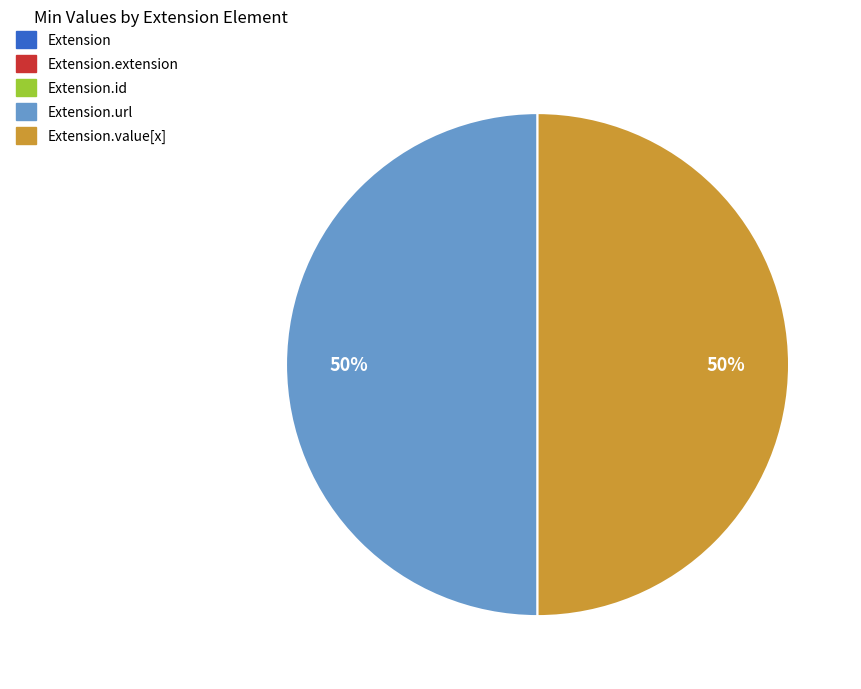

To the nearest percent, what is the difference between the largest and smallest slice percentages?

50%